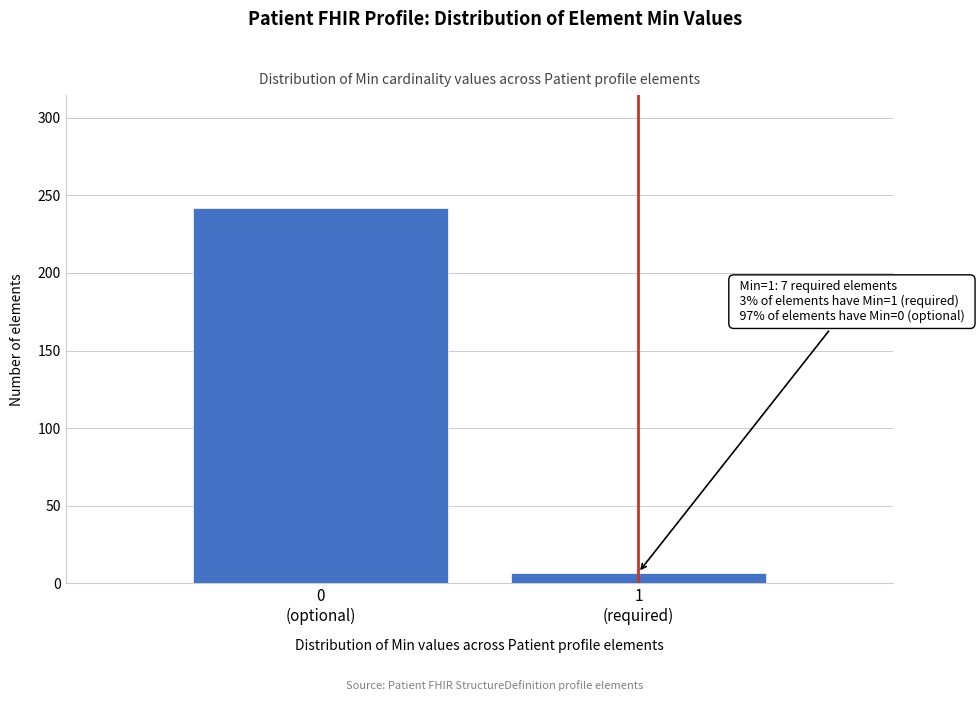

What is the value of the 2nd bar from the left?

7